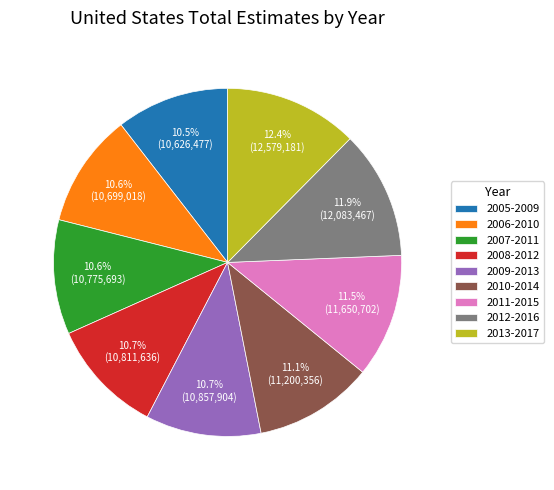

What is the ratio of the value at 2012-2016 to the value at 2007-2011?

1.1